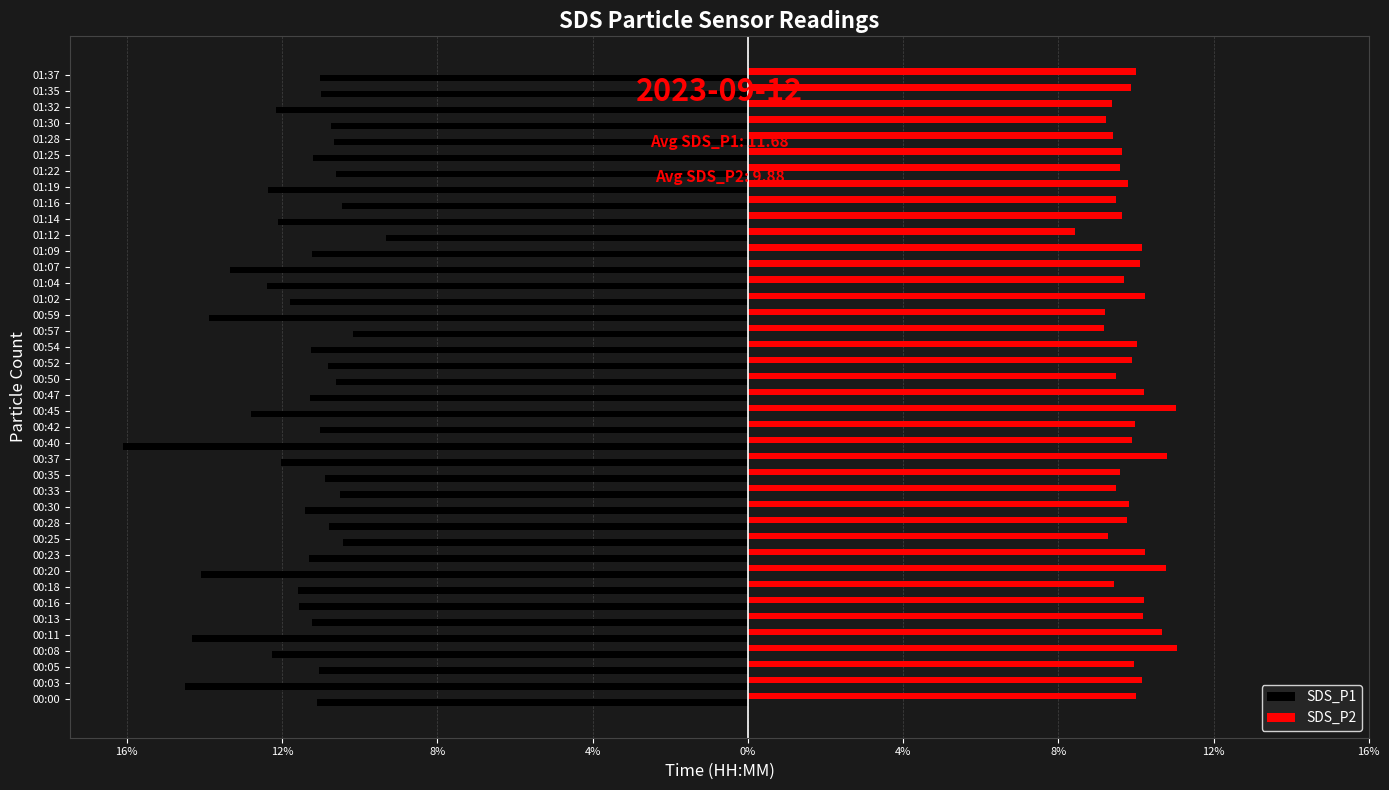

What is the value of the SDS_P1 bar at the 1st from the left?

-11.1